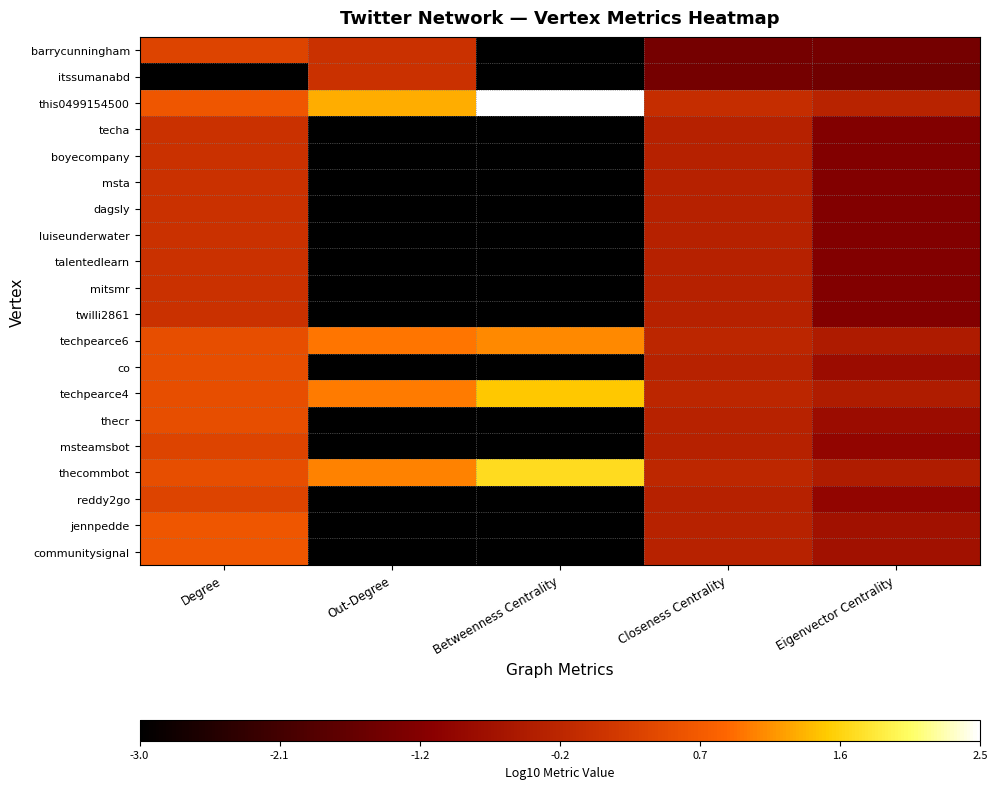

How many series are shown in this chart?

20